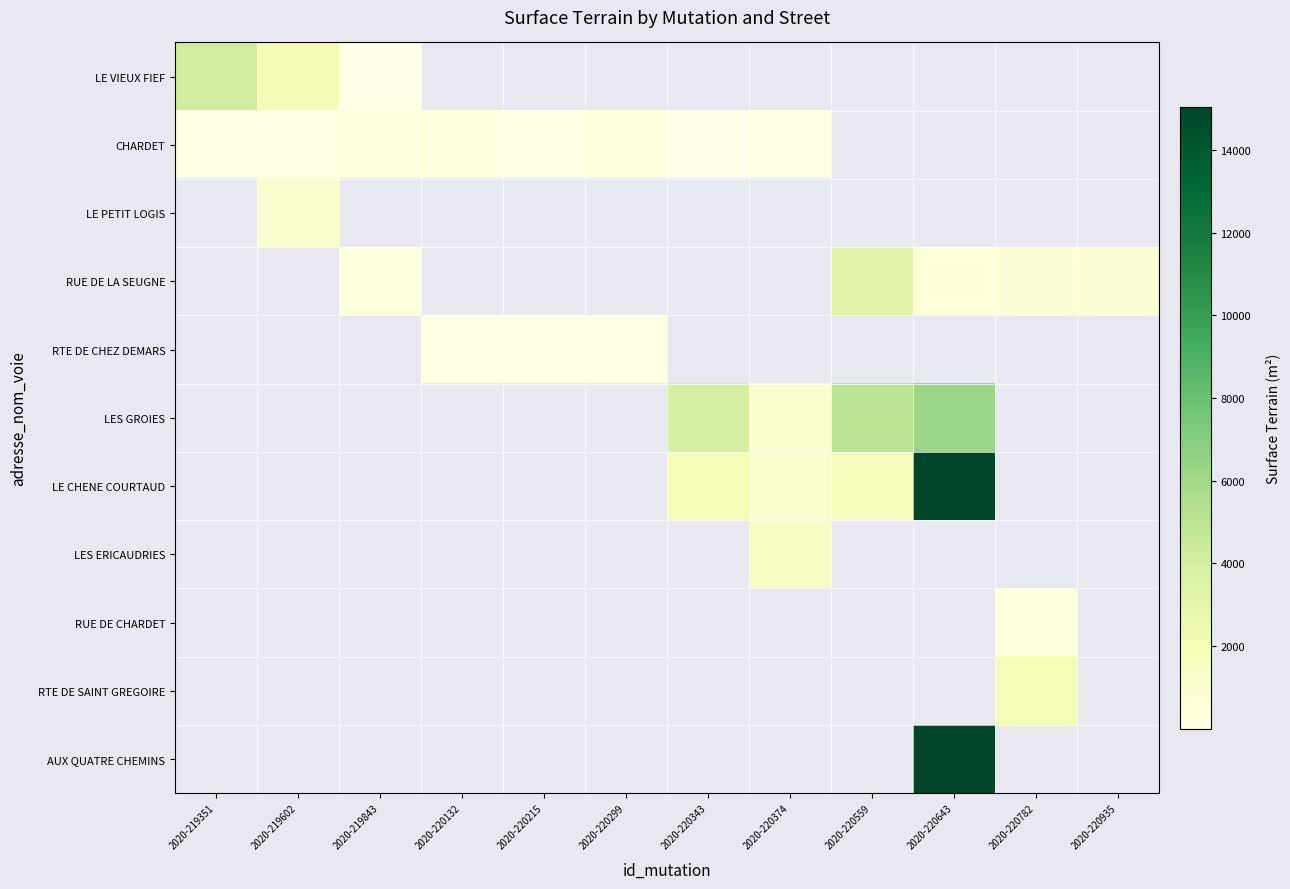

At how many categories does at least one series exceed 3102?

4